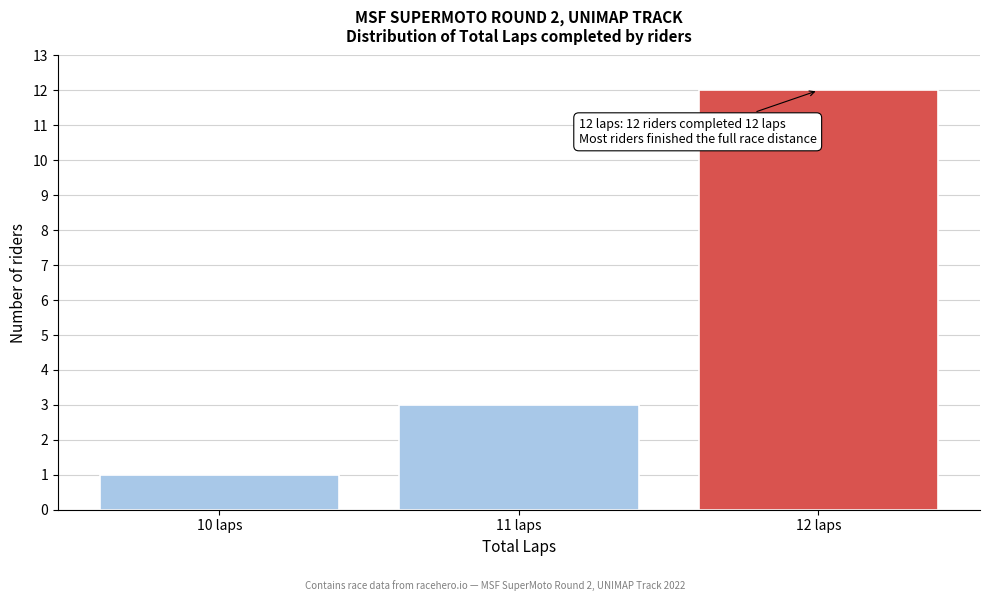

Which range on the x-axis has the tallest bar?

11.5 to 12.5